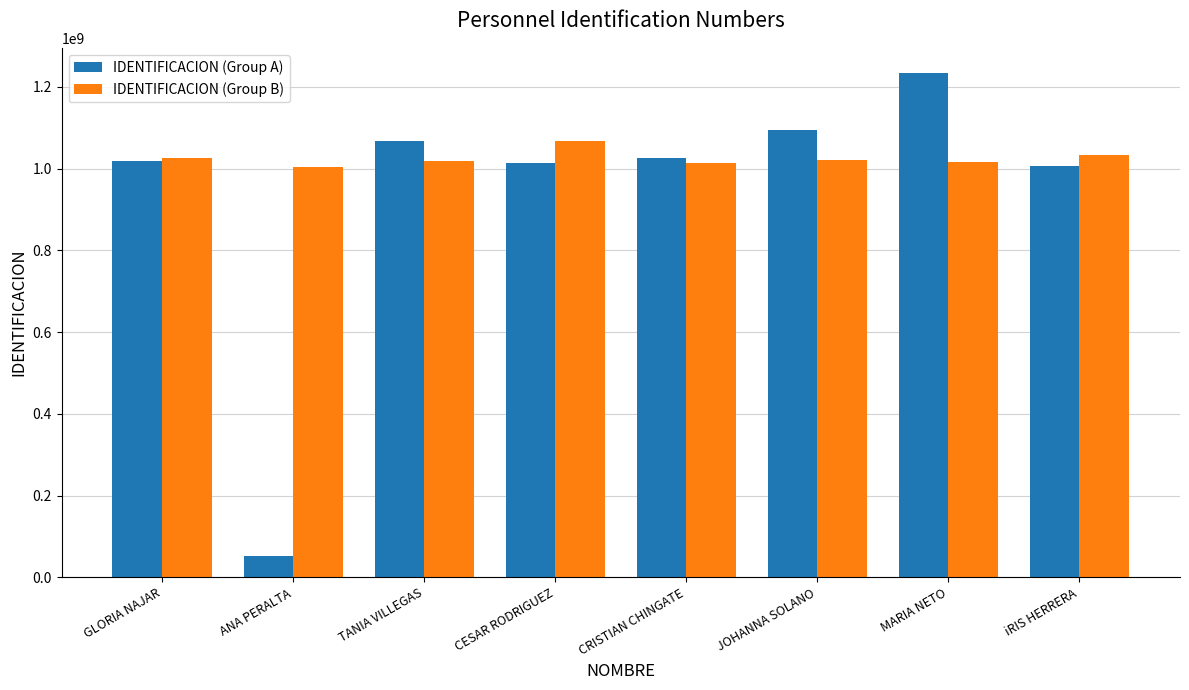

What is the difference between the highest and lowest values at TANIA VILLEGAS?

49260940